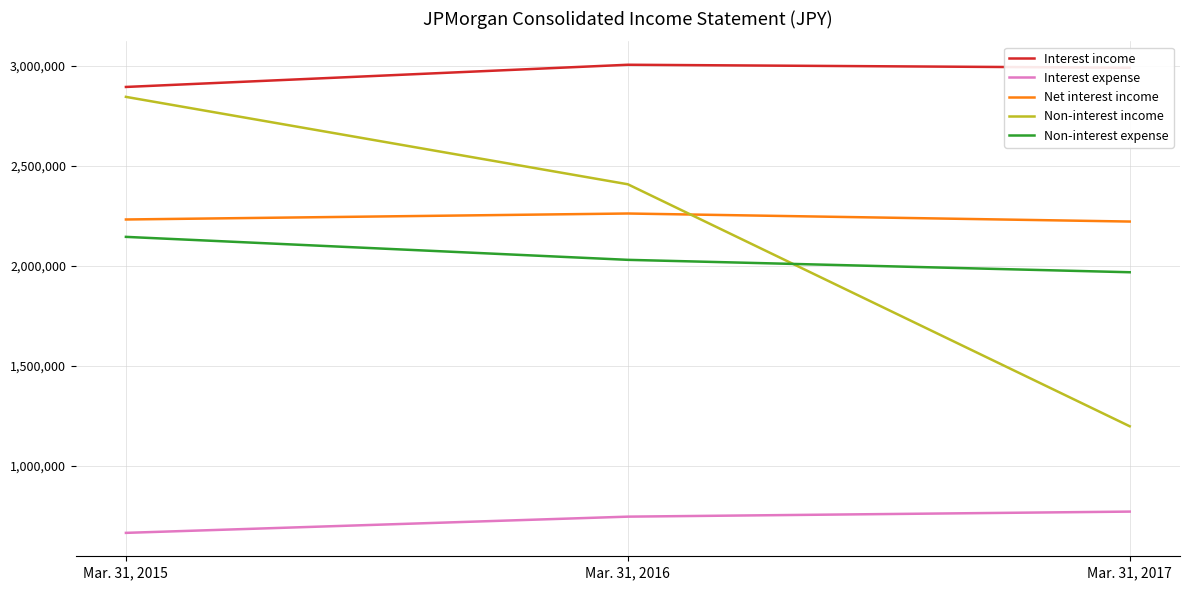

What is the greatest value displayed?

3005738